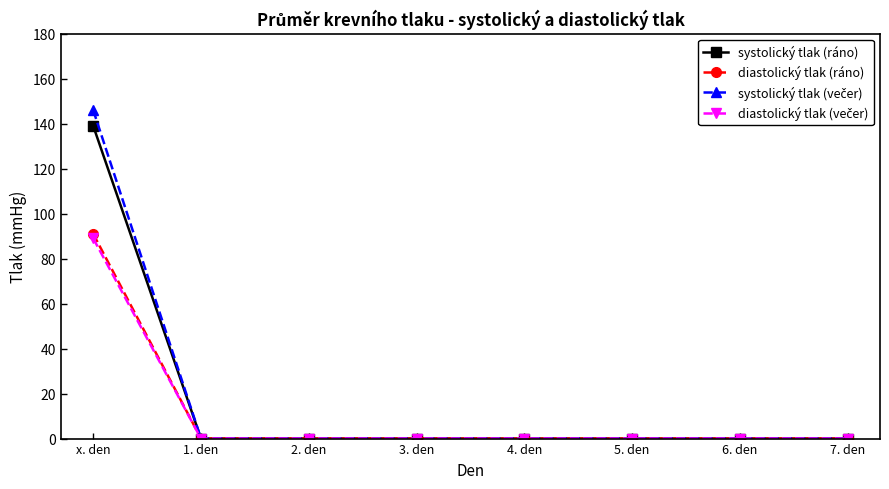

What is the label of the 1st point from the left?

x. den